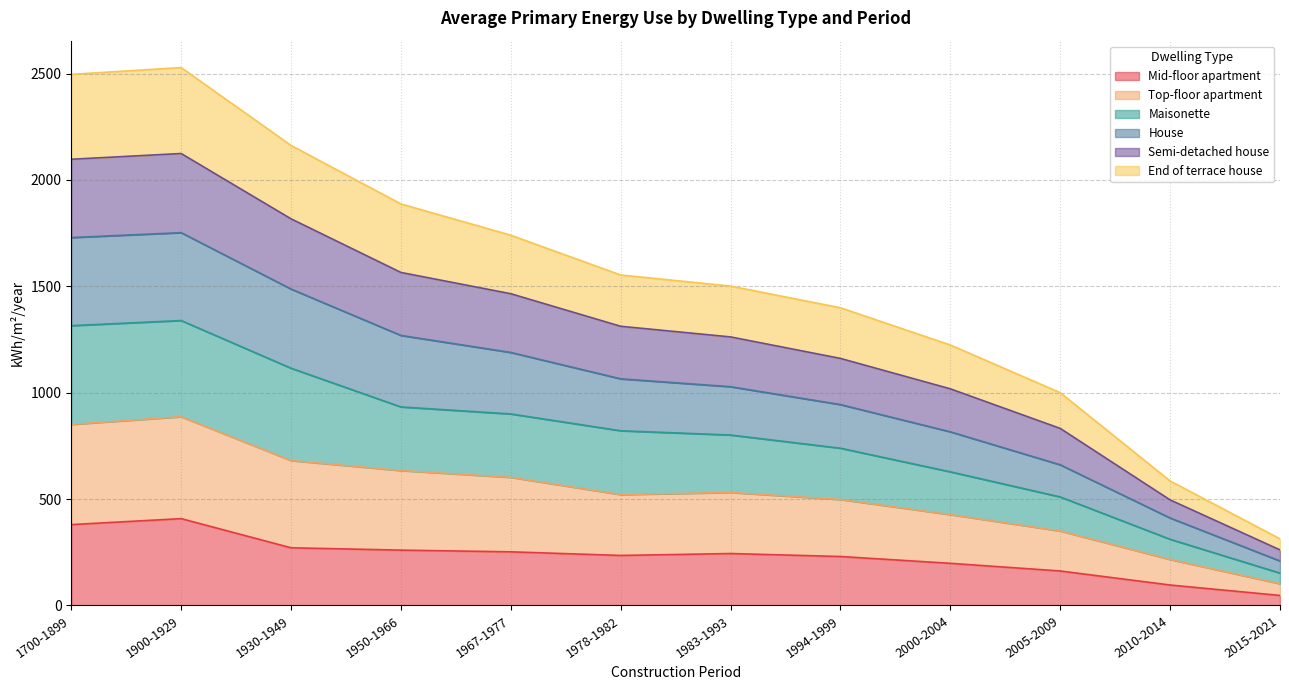

Which series has the largest range (max minus min)?

Top-floor apartment